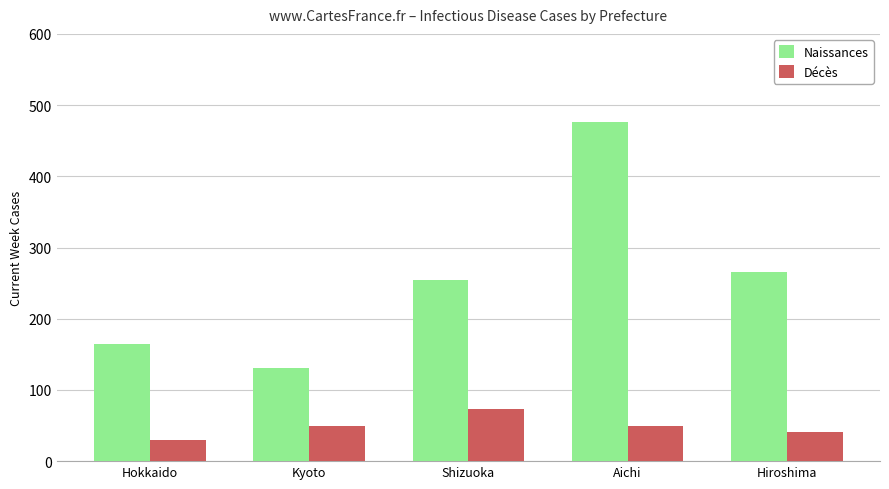

What value does the Décès series have at Hiroshima, to the nearest 5?

40